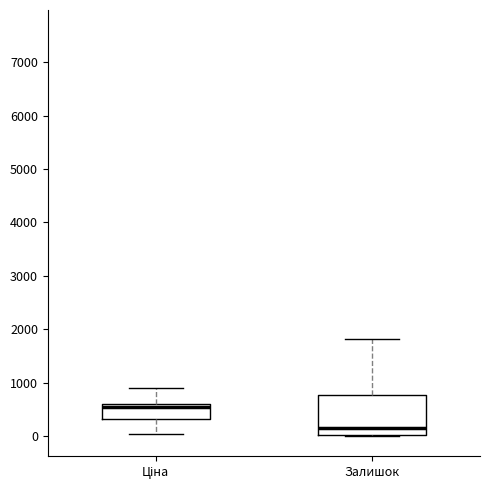

Reading left to right, read every box against the y-axis: the position of its median line, the range the box covers, and the ends of its whiskers. The values are not printed on the chart, so give them approximately, as read against the axis.

Ціна: median 500, box 300 to 600, whiskers 0 to 900
Залишок: median 200, box 0 to 800, whiskers 0 to 1800